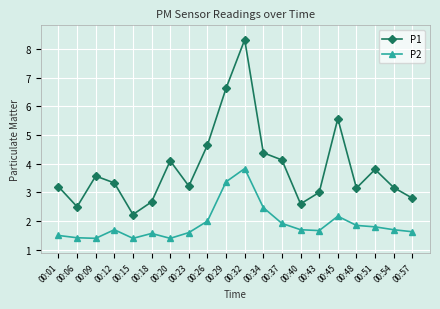

What is the value of the P2 point at the 5th from the left?

1.4